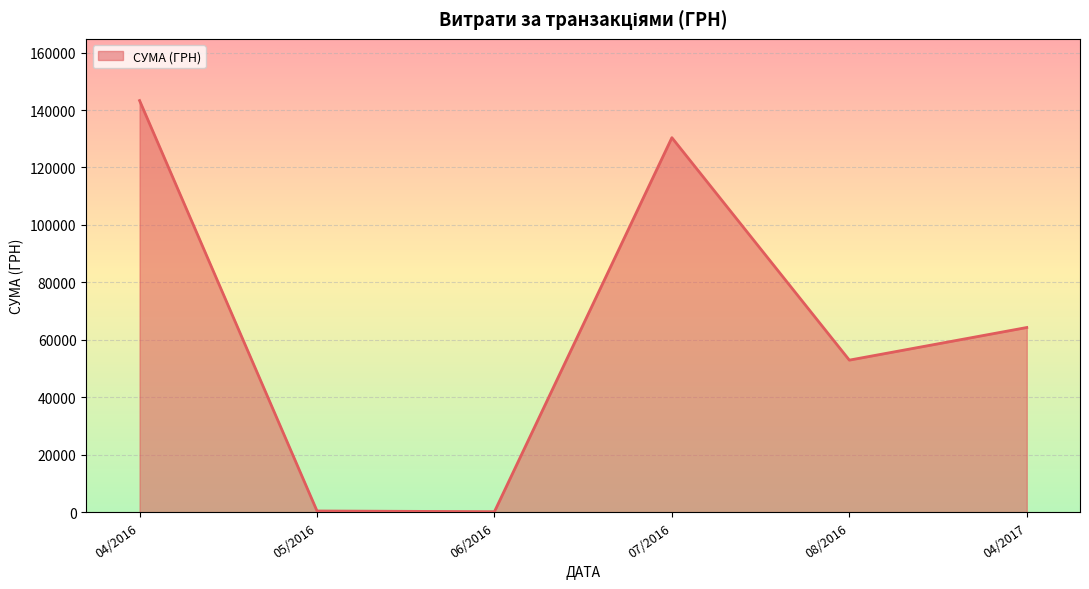

Where is the data nearest to the value 71734?

04/2017